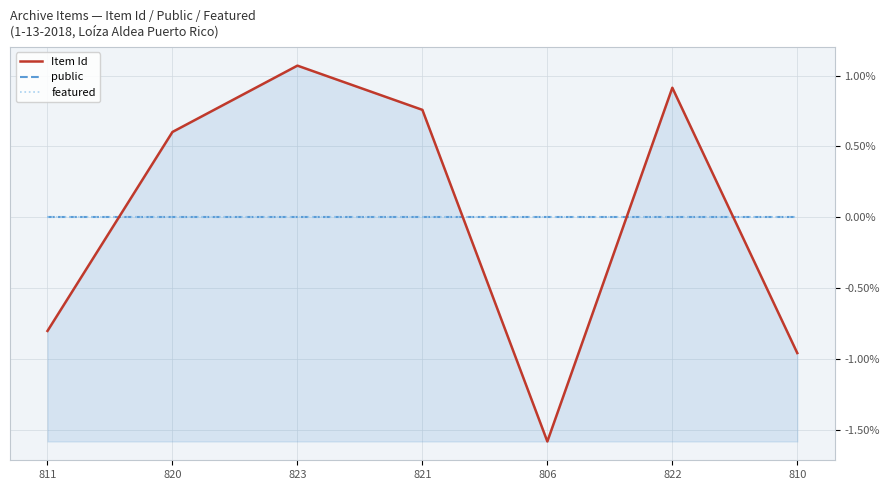

At which category does the chart reach its peak across all series?

823